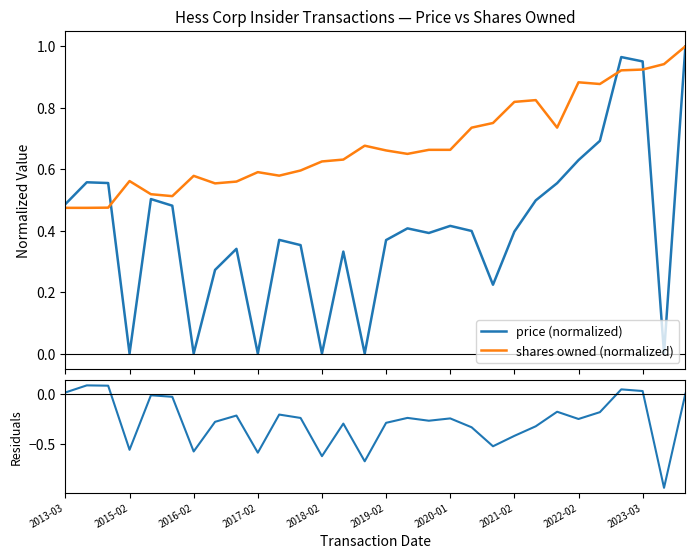

How many interior local peaks does the price (normalized) series have?

8